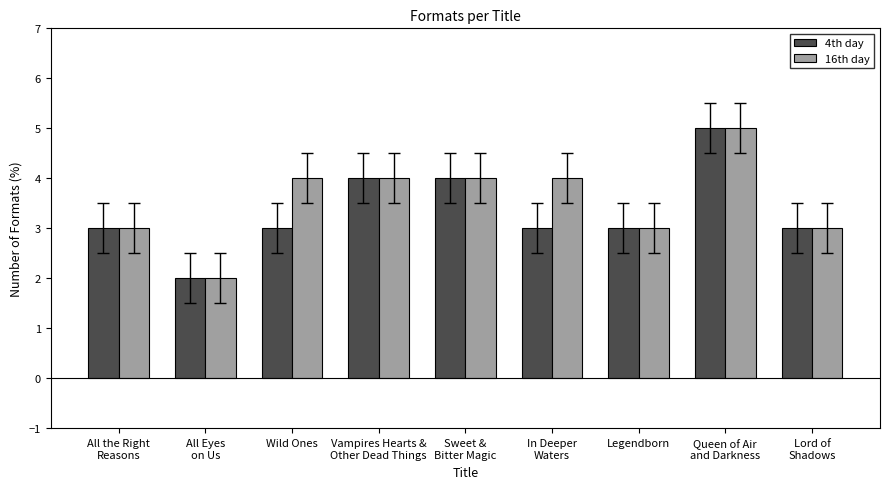

At Wild Ones, list the series in order from smallest to largest.

4th day, 16th day